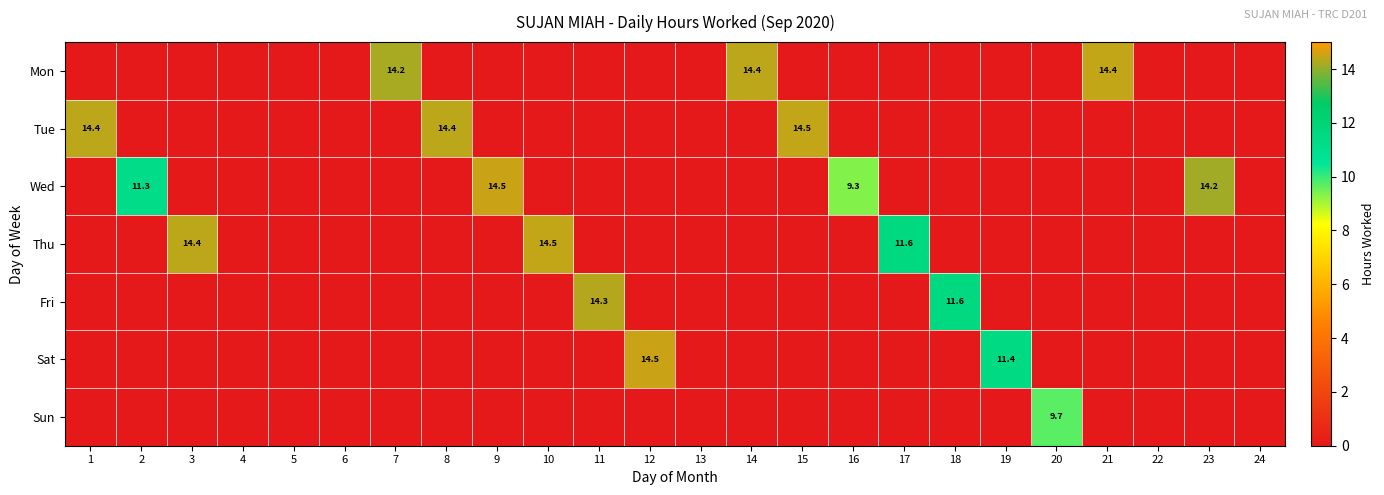

True or false: Sun has a value of 0.0 at 19.

True